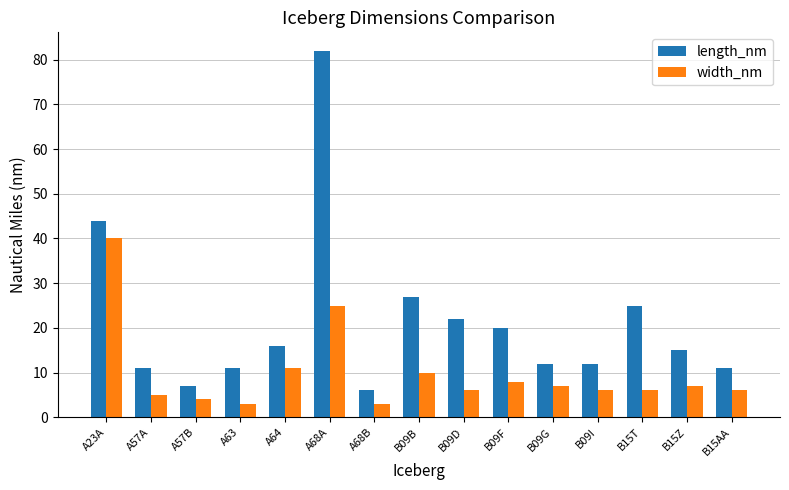

What position from the left is B15T?

13